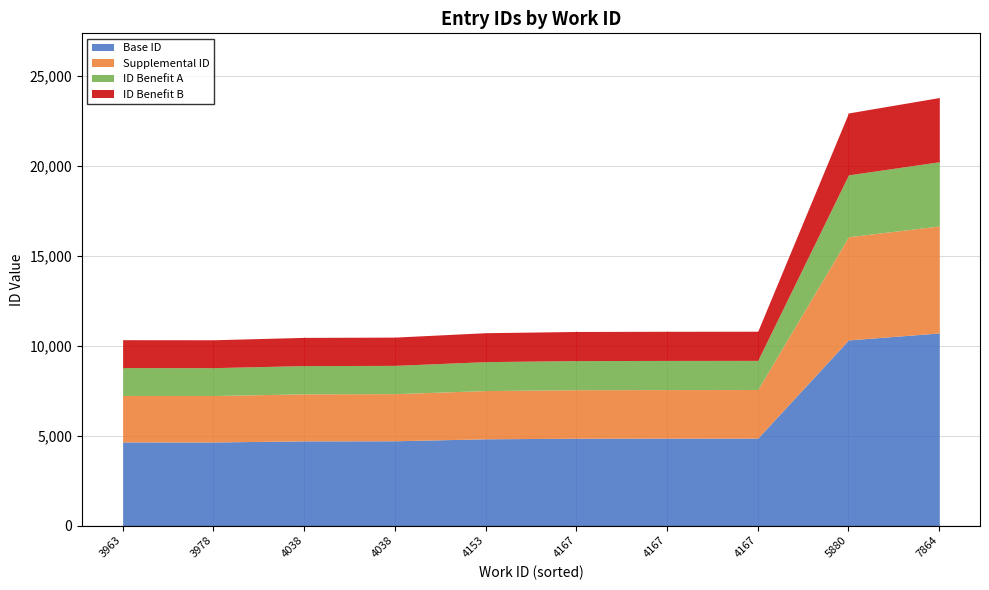

The value at 4167 is 10783. True or false?

True